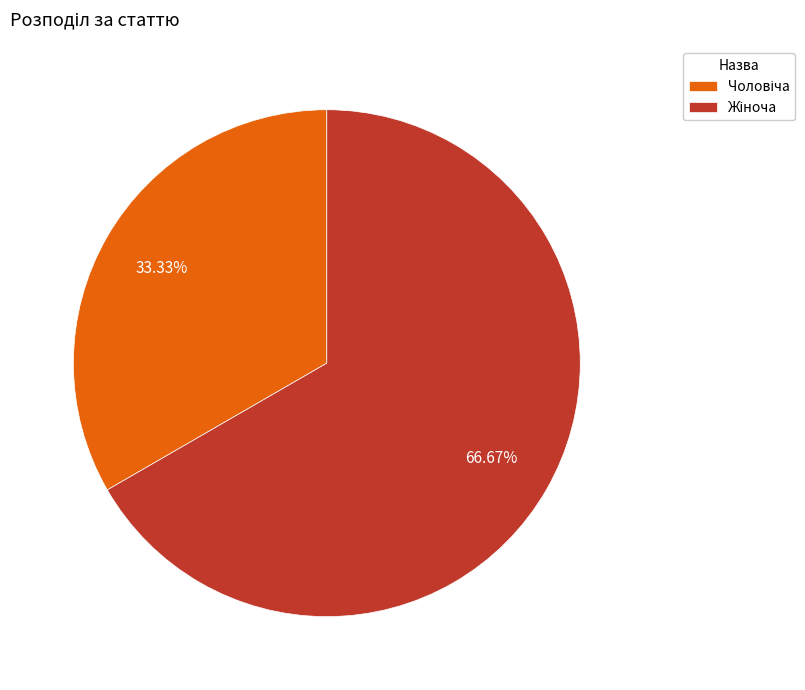

To the nearest percent, what is the difference between the largest and smallest slice percentages?

33%